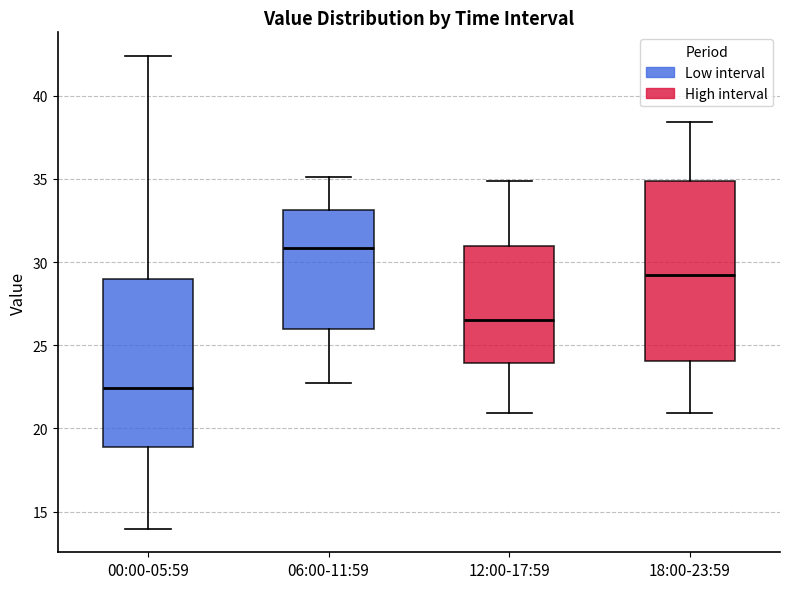

Where does the lower whisker of the box for 00:00-05:59 end on the y-axis? The values are not printed on the chart, so give them approximately, as read against the axis.

14.0